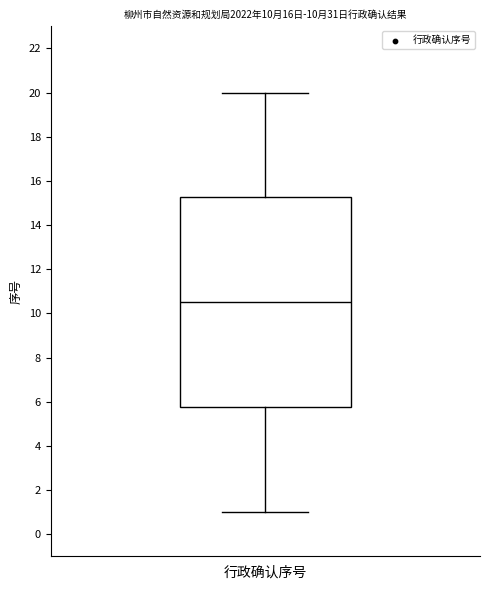

Where does the median line of the box for 行政确认序号 sit on the y-axis? The values are not printed on the chart, so give them approximately, as read against the axis.

10.6